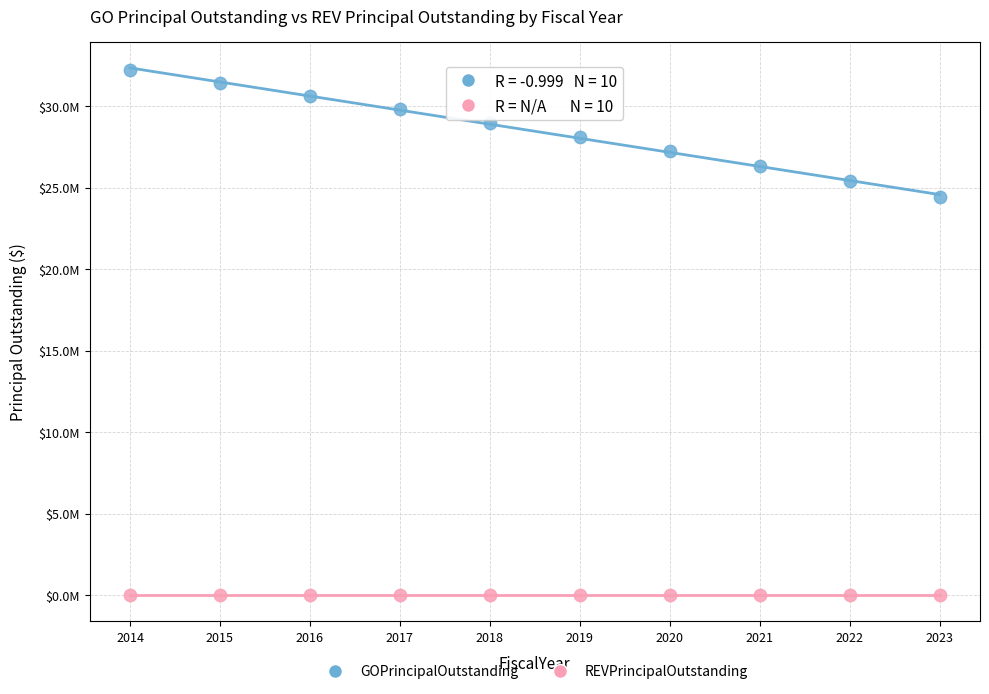

Which series reaches the minimum Y coordinate?

REVPrincipalOutstanding